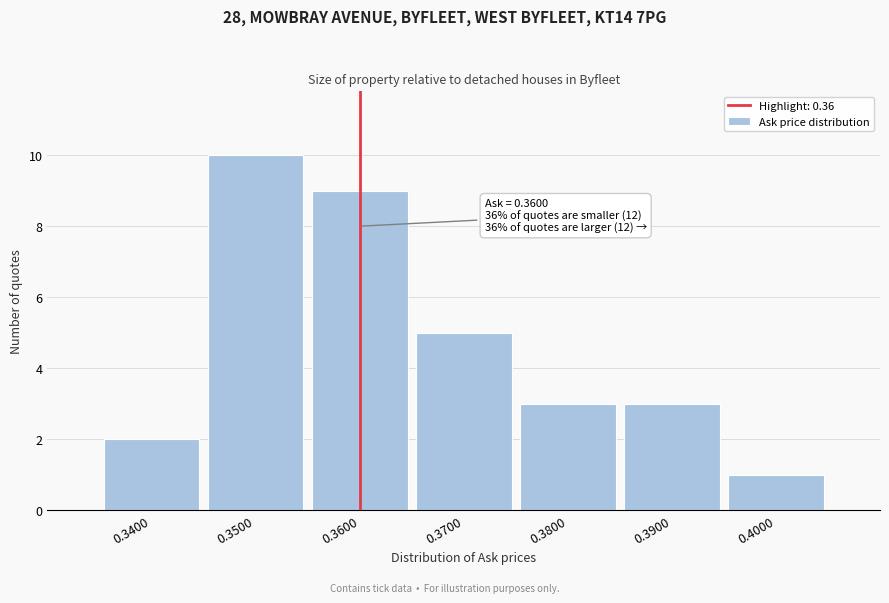

Over which range of the x-axis is the bar tallest?

0.345 to 0.355